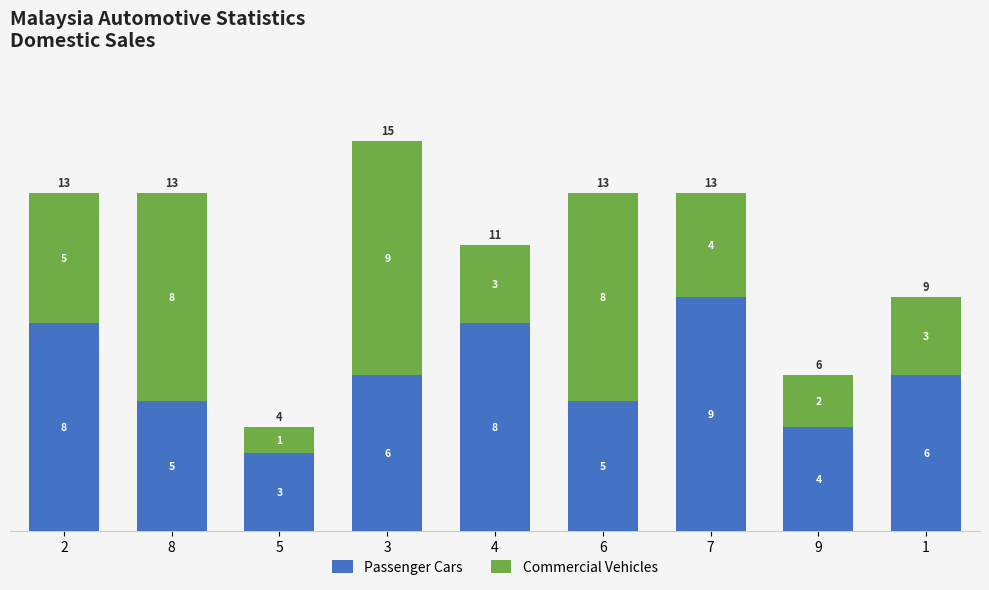

At which category is the sum across all series the highest?

3